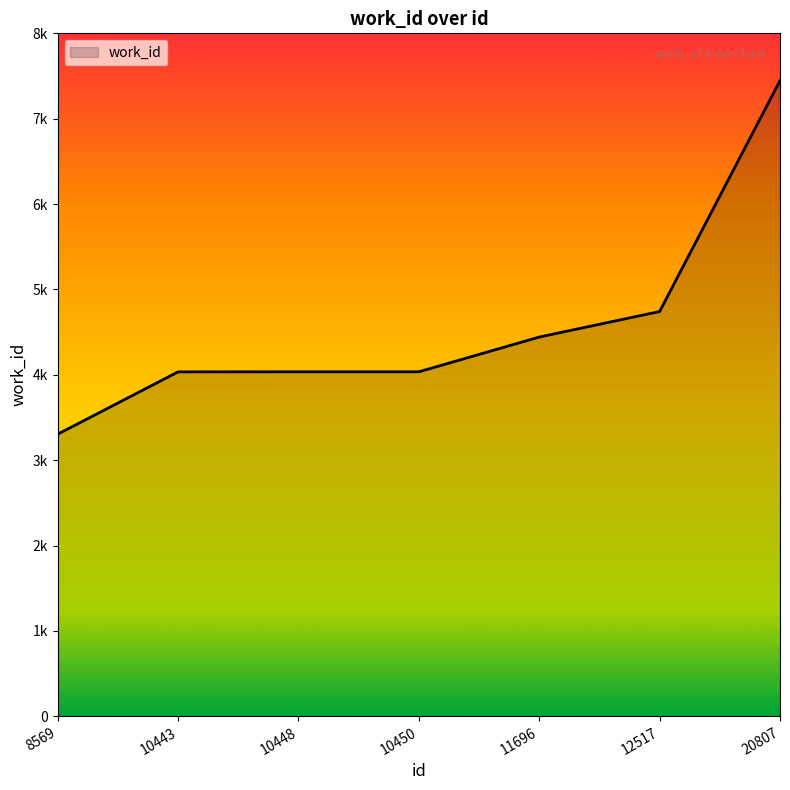

True or false: the data shows 6295 at 10448.

False